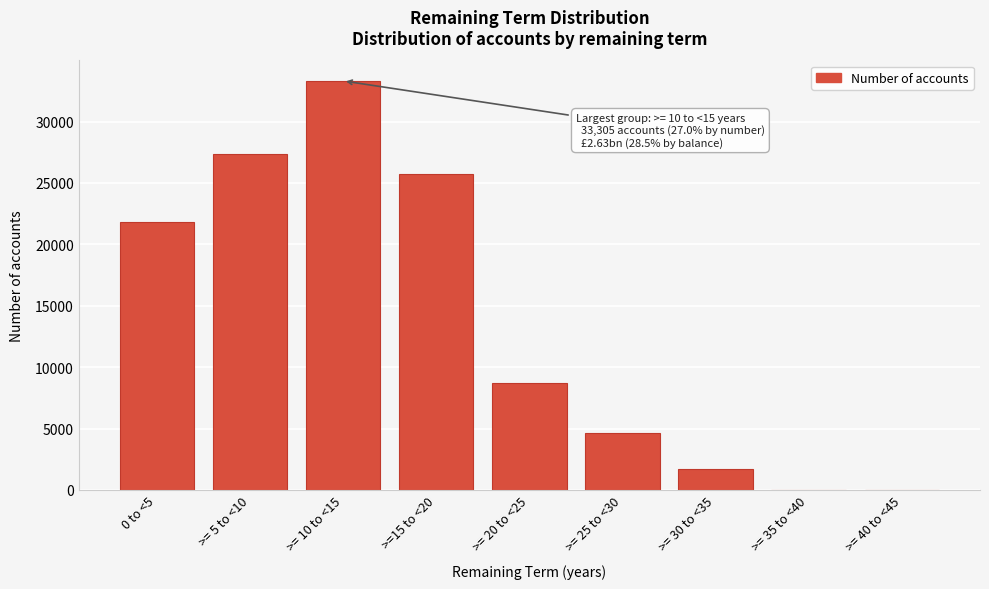

What is the sum of all values?

123185